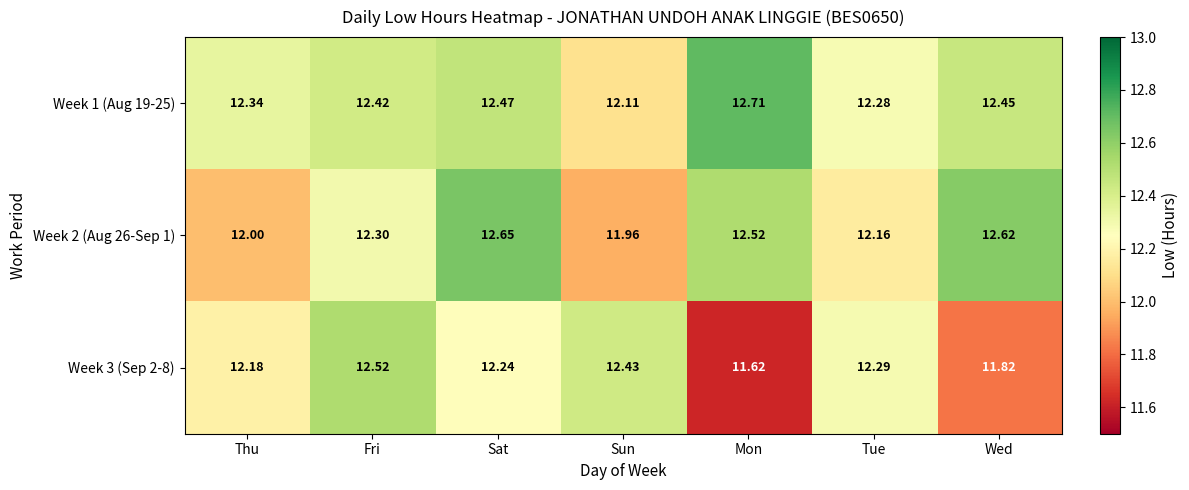

What is the difference between the highest and lowest values at Tue?

0.1